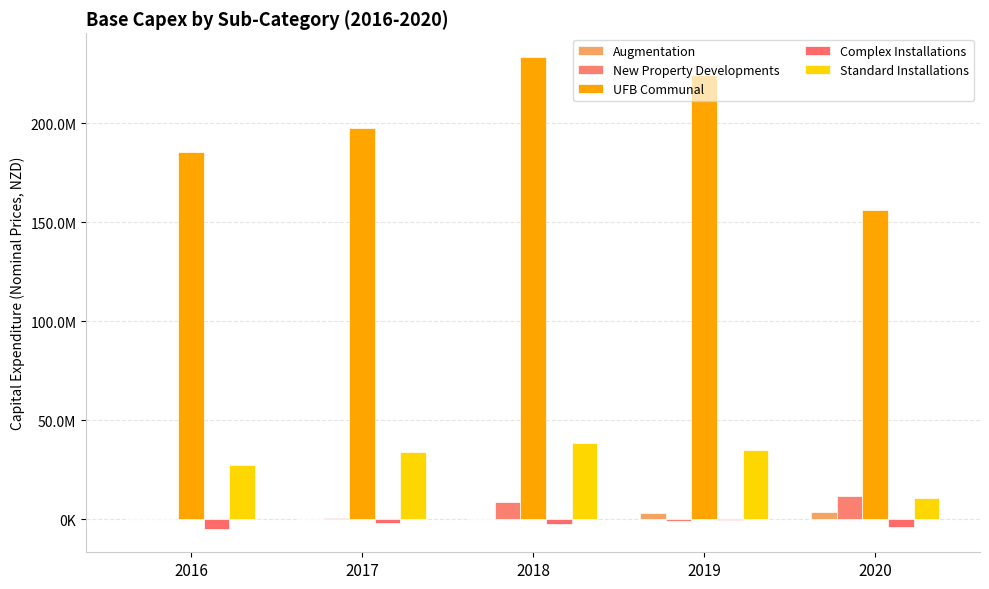

What are all the series names shown in the legend?

Augmentation, New Property Developments, UFB Communal, Complex Installations, Standard Installations